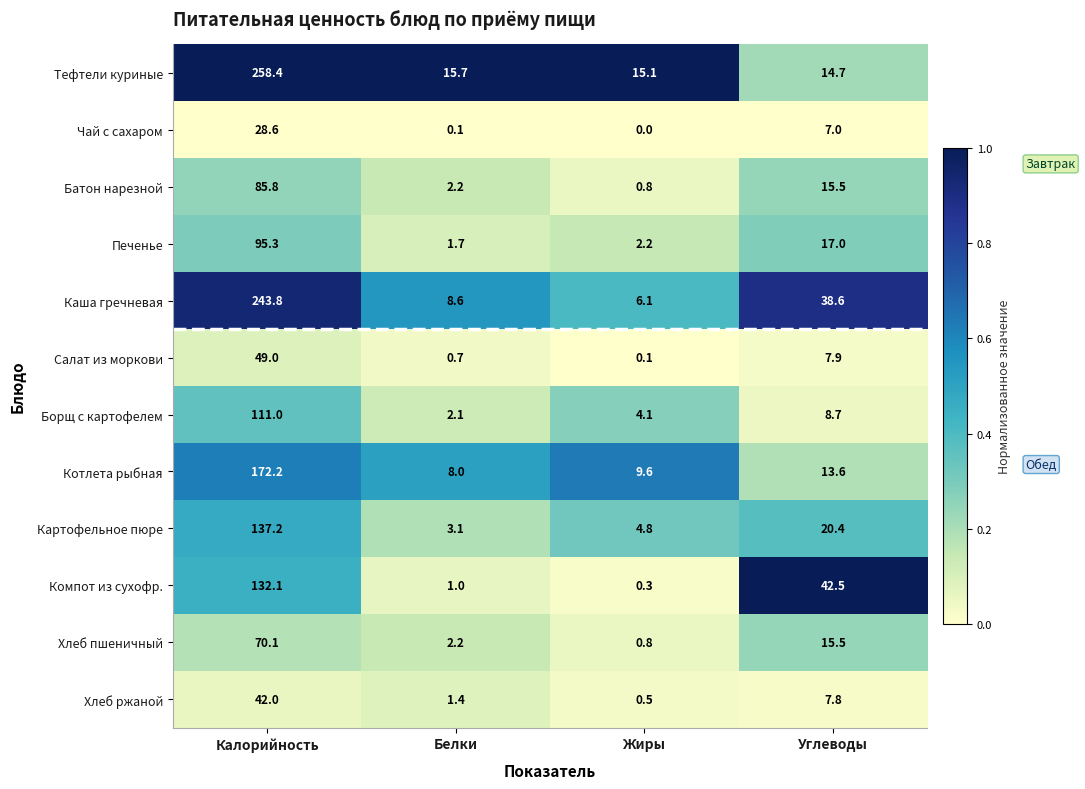

Rank the series by their maximum value, from lowest to highest.

Чай с сахаром, Хлеб ржаной, Салат из моркови, Хлеб пшеничный, Батон нарезной, Печенье, Борщ с картофелем, Компот из сухофр., Картофельное пюре, Котлета рыбная, Каша гречневая, Тефтели куриные